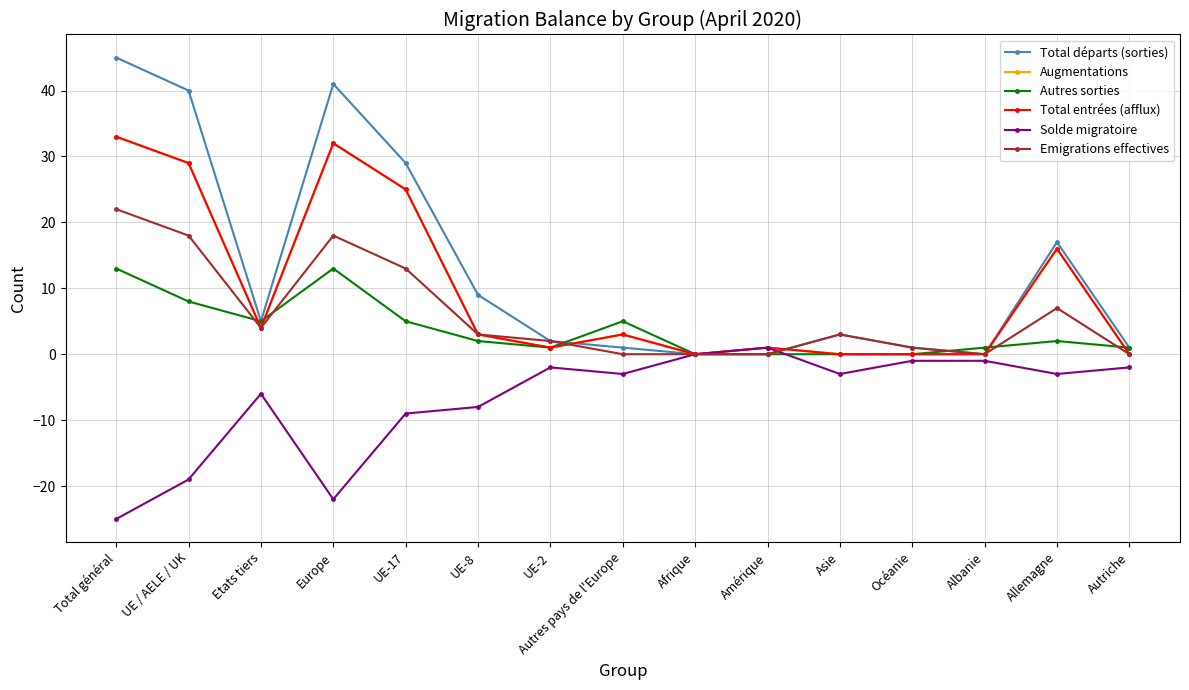

Is this an area chart (filled region under the line)?

No